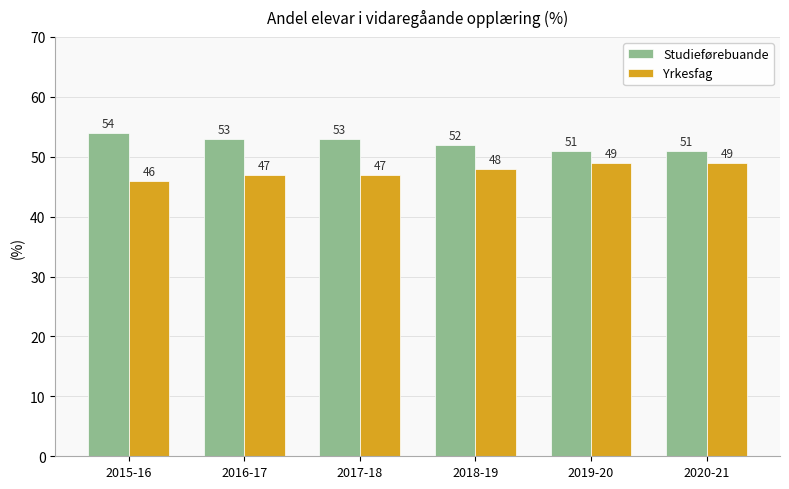

The value of Yrkesfag at 2019-20 is 49. True or false?

True